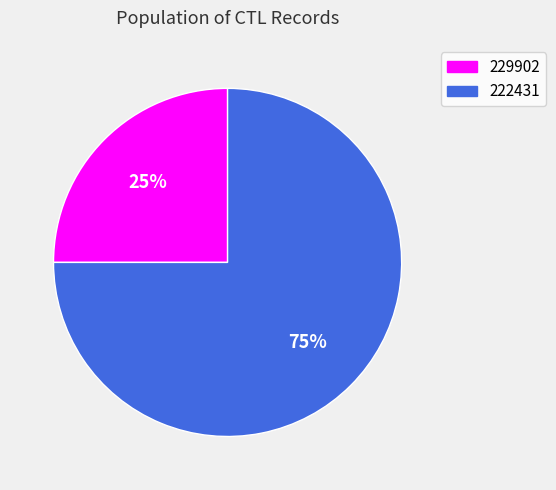

What percentage is the 222431 slice, to the nearest percent?

75%